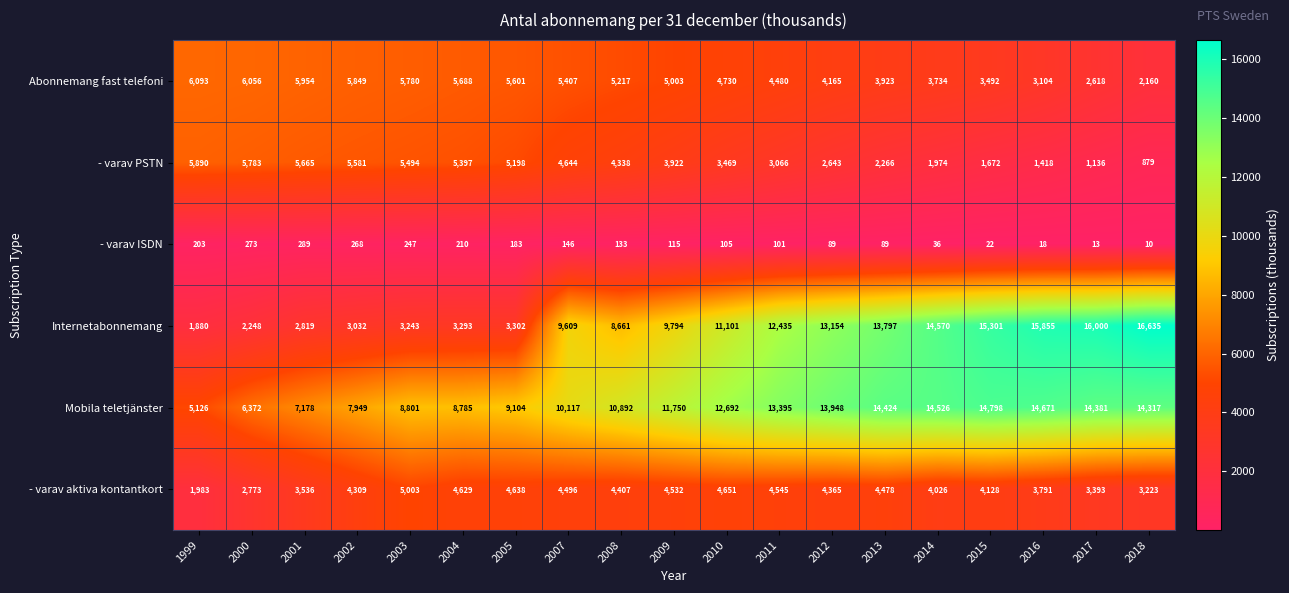

Which series has the largest total across all categories?

Mobila teletjänster